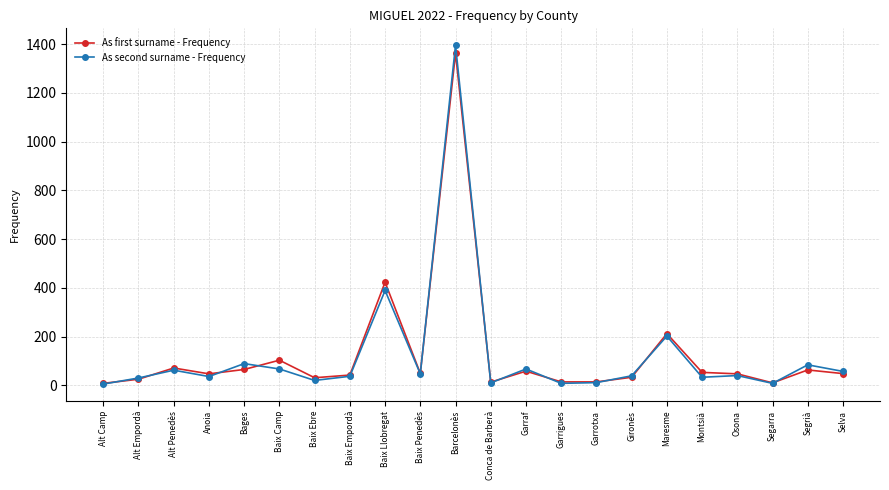

What is the average value of the As second surname - Frequency series?

124